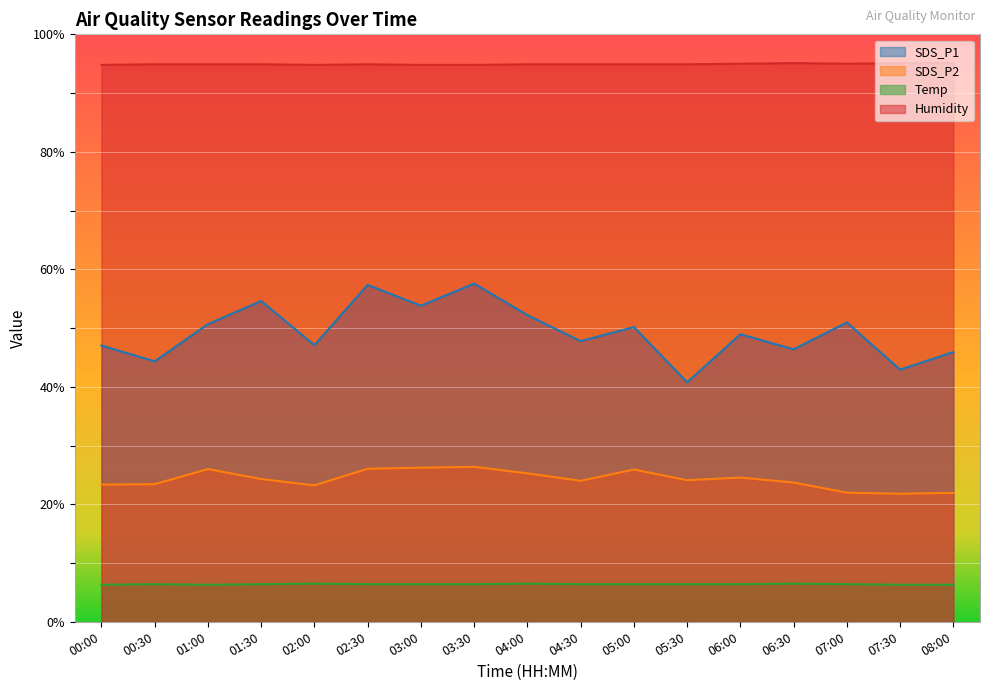

Which series changed the most between 04:00 and 07:30?

SDS_P1